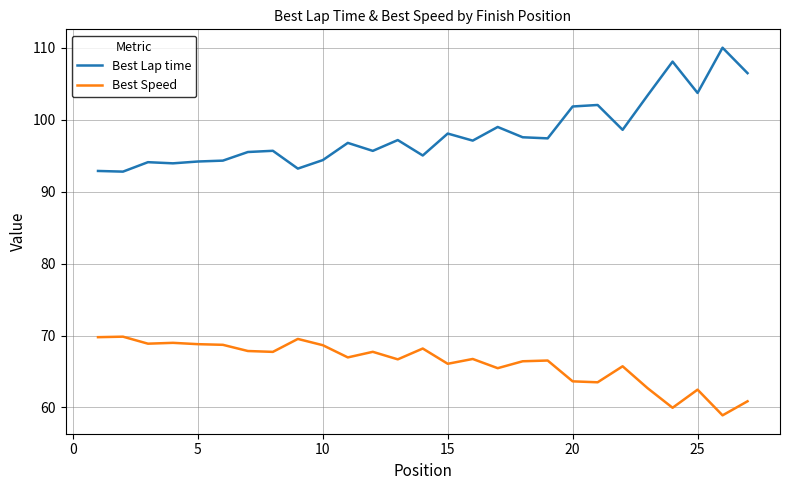

Which series has the largest total across all categories?

Best Lap time